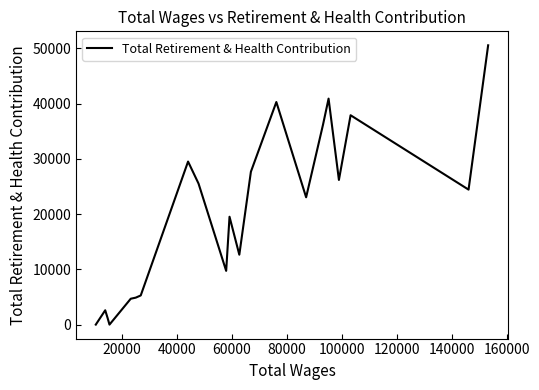

What is the average value?

20128